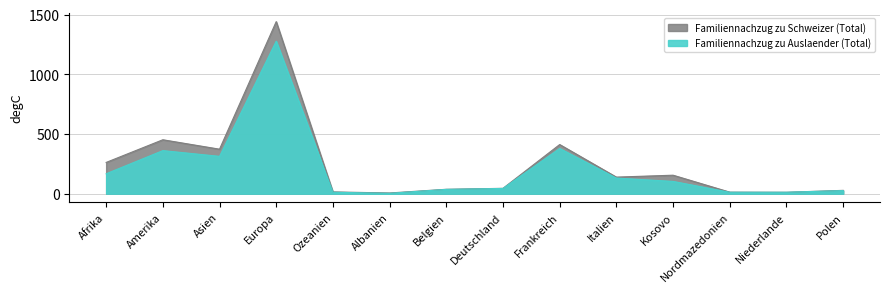

The chart shows a value of 313 at Asien. True or false?

True